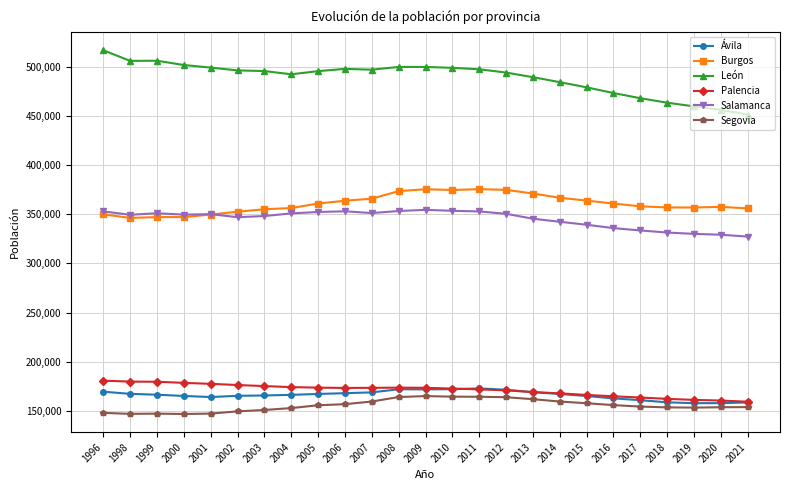

True or false: Salamanca has more than 0 points higher than both neighbors.

True